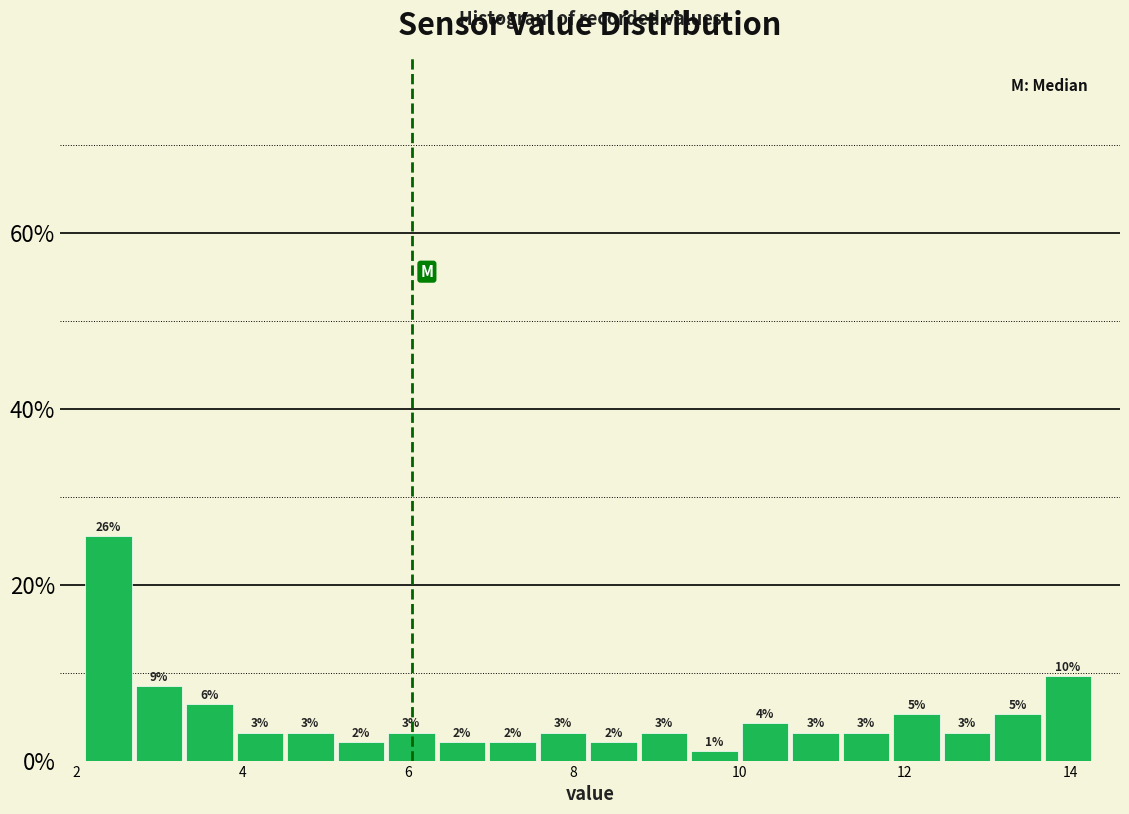

Read against the x-axis, roughly where is the centre of the tallest bar?

2.4